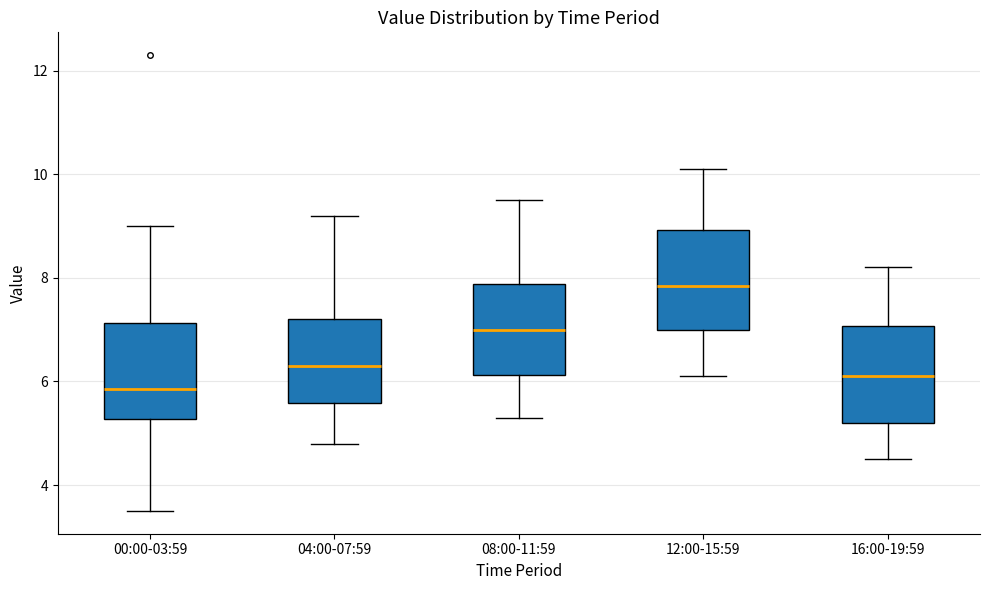

Which box has the lowest median line?

00:00-03:59